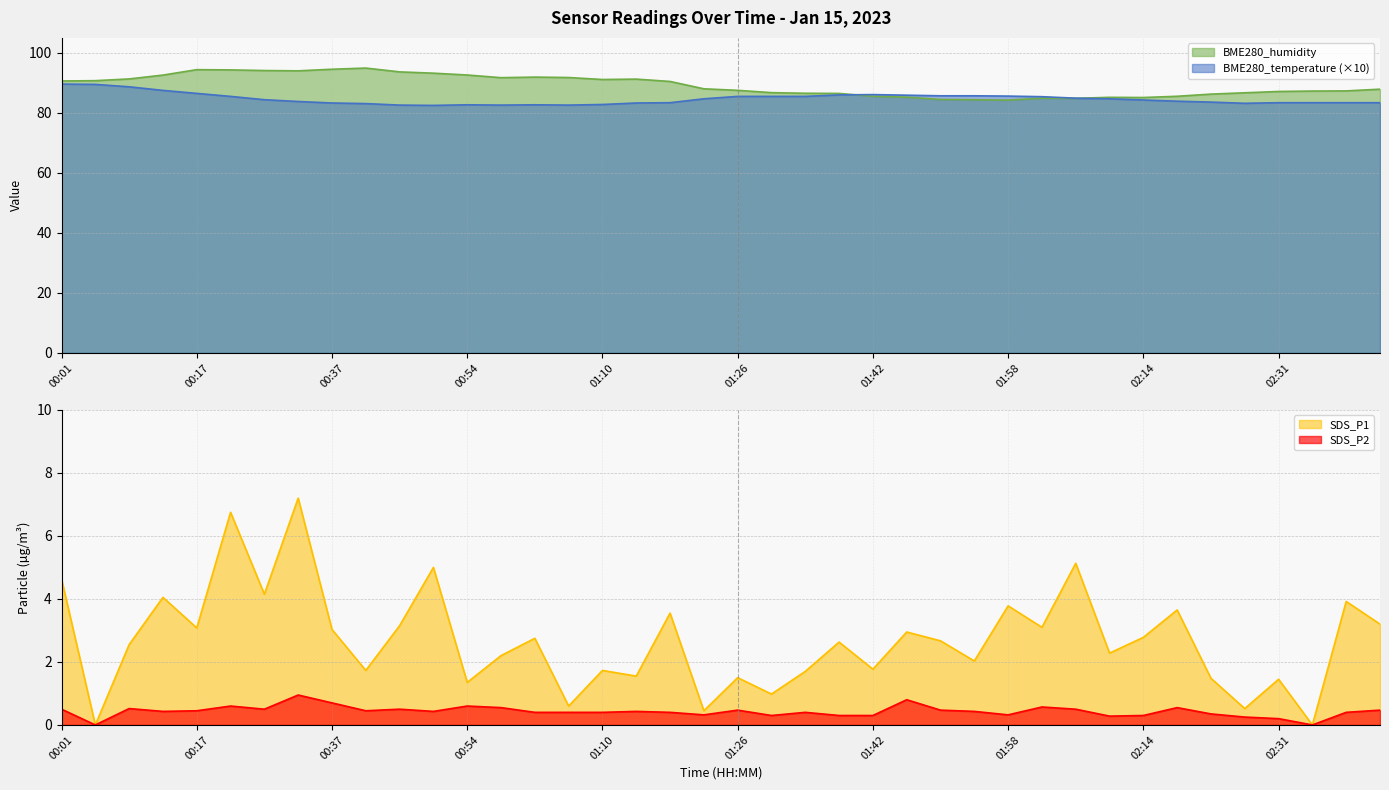

Where is the first local minimum for BME280_humidity?

00:33